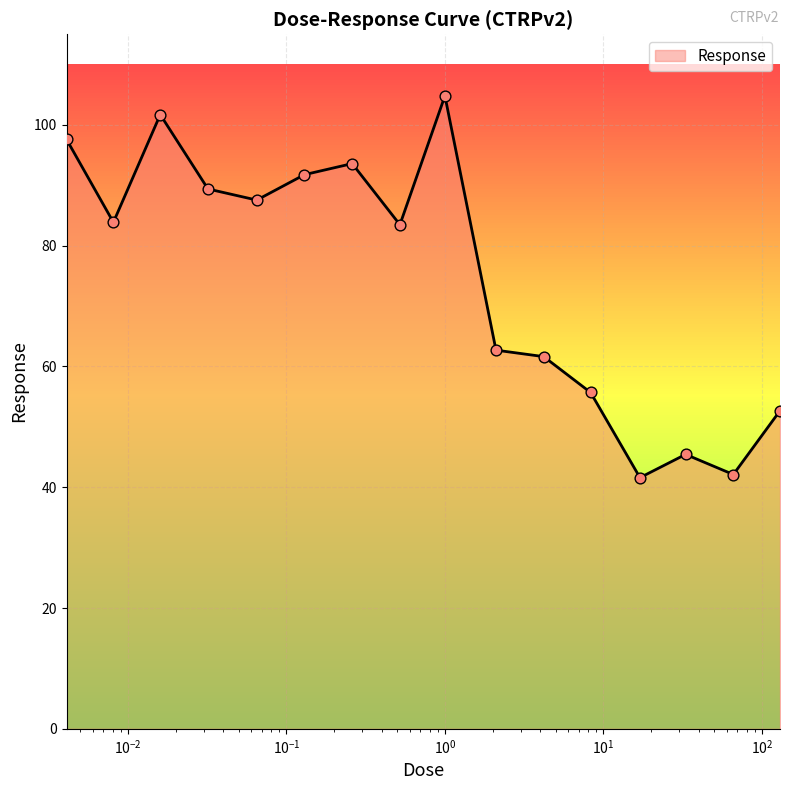

What is the greatest value displayed?

104.8